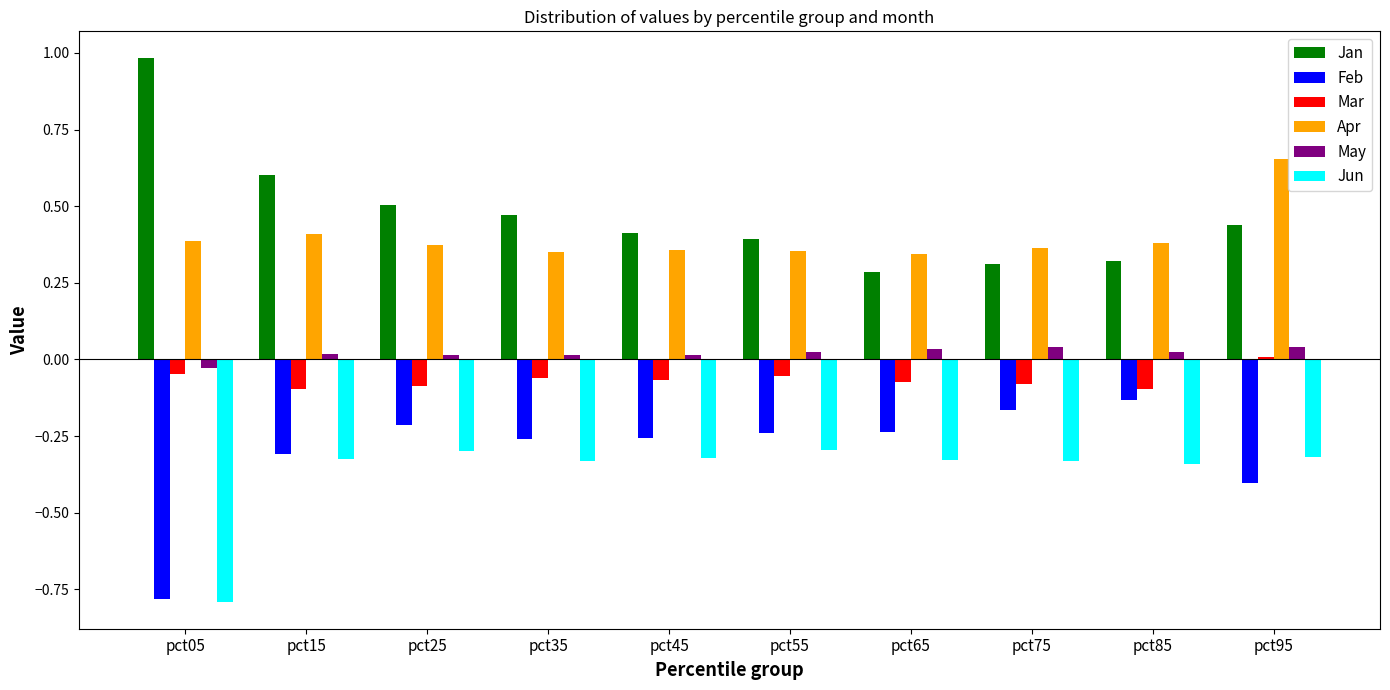

At which label does Feb reach its minimum?

pct05